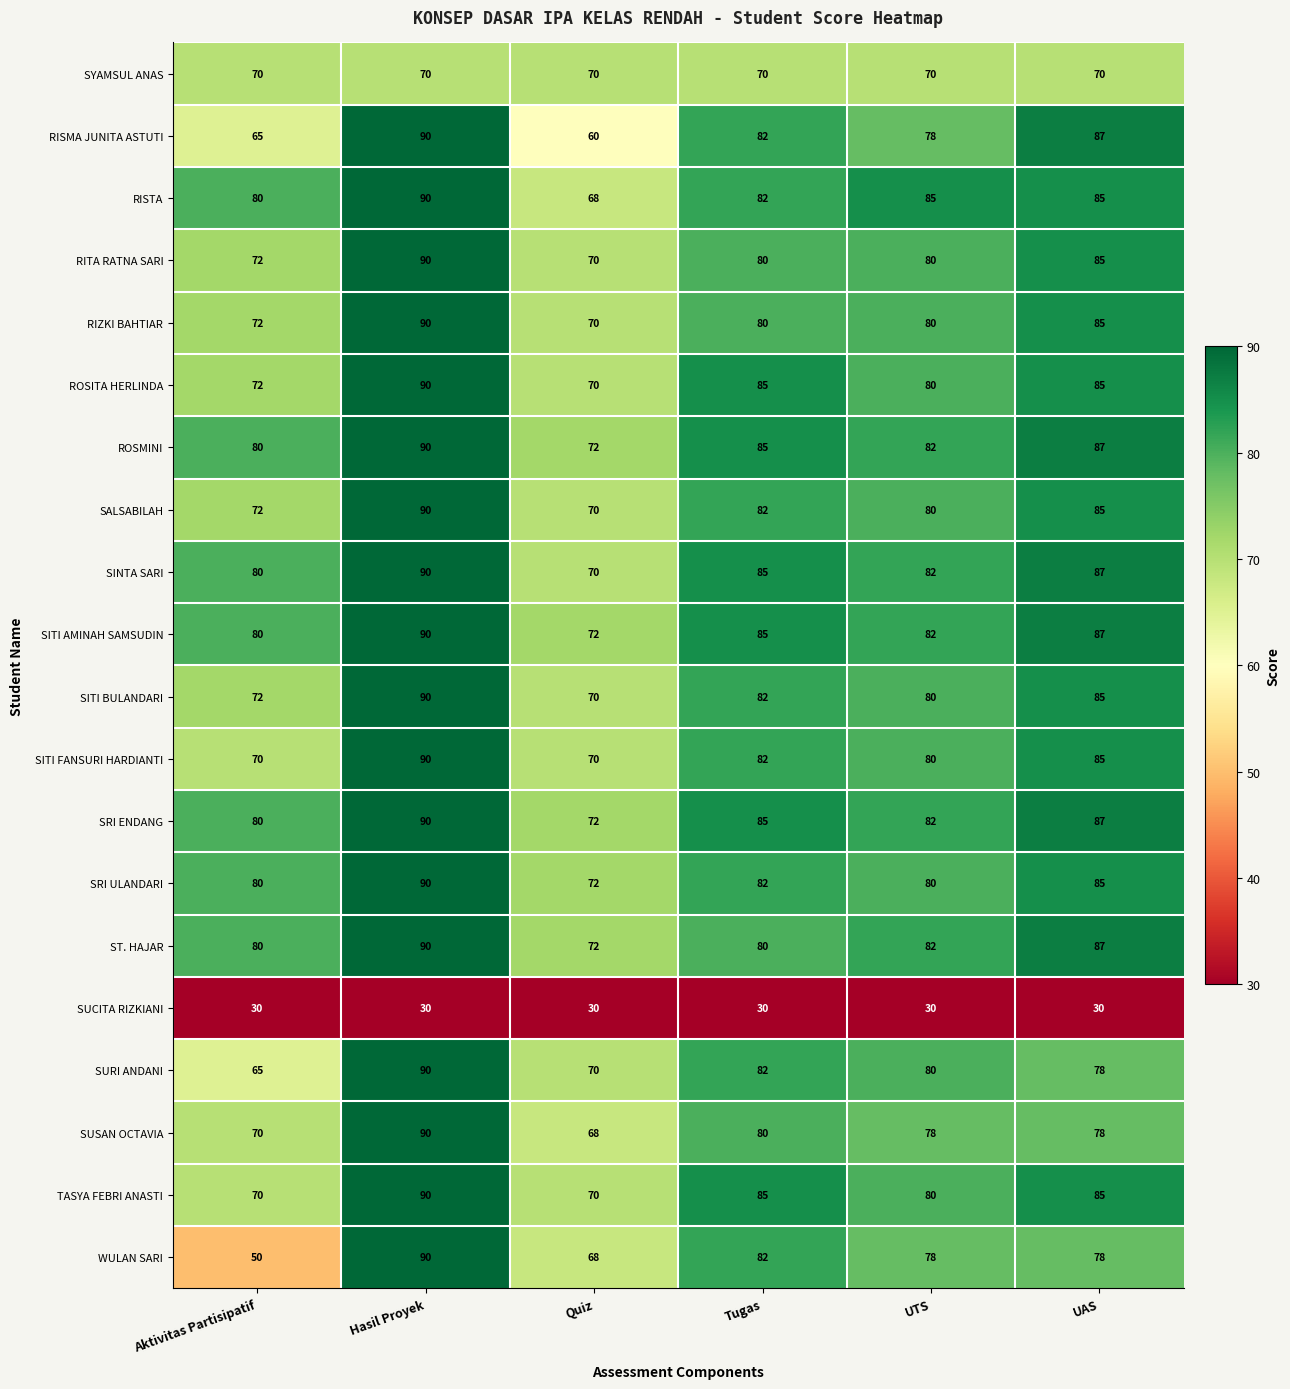

At how many categories does at least one series exceed 64?

6